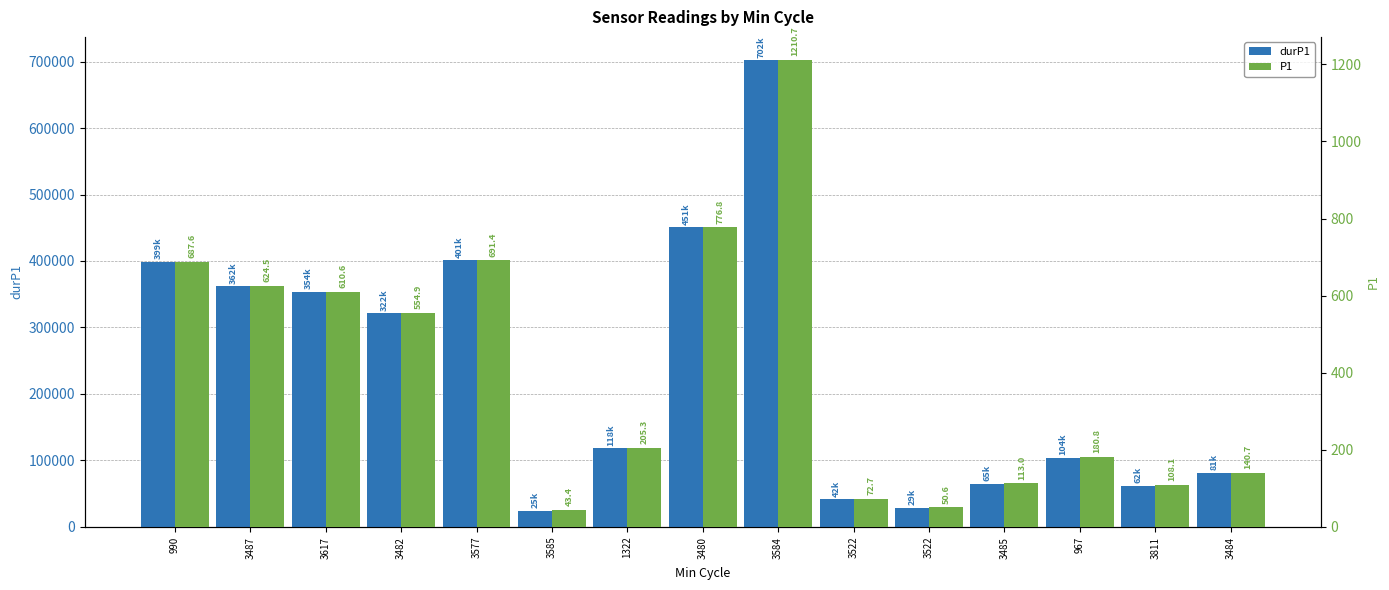

List the series in order of their overall mean, highest first.

durP1, P1